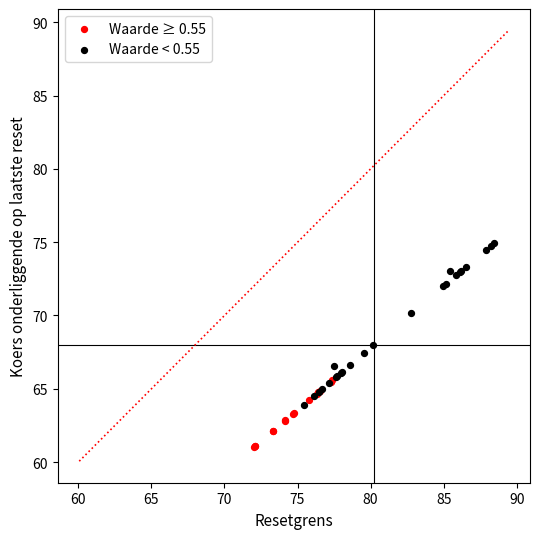

Which series reaches the minimum Y coordinate?

Waarde ≥ 0.55